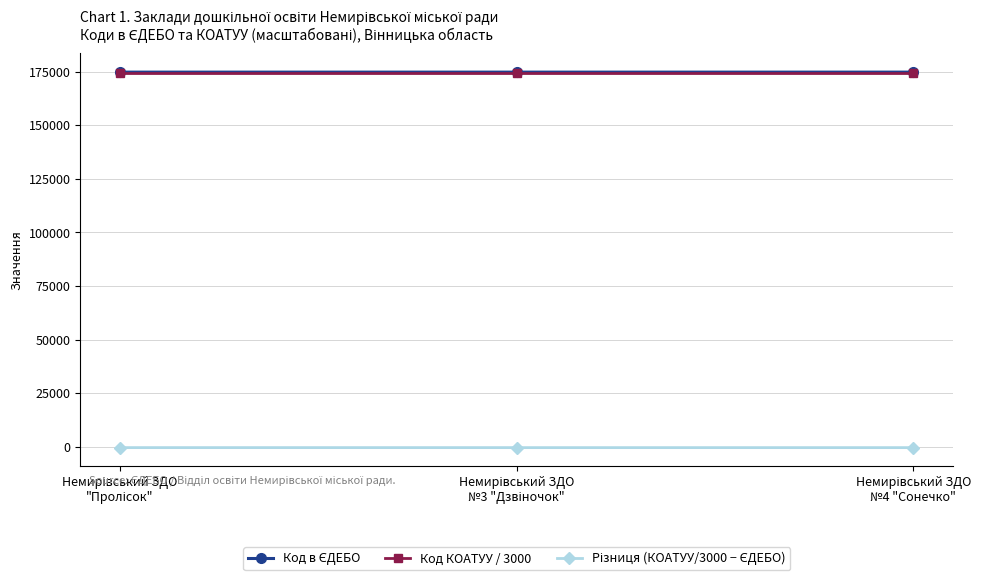

At how many categories does at least one series exceed 91234?

3